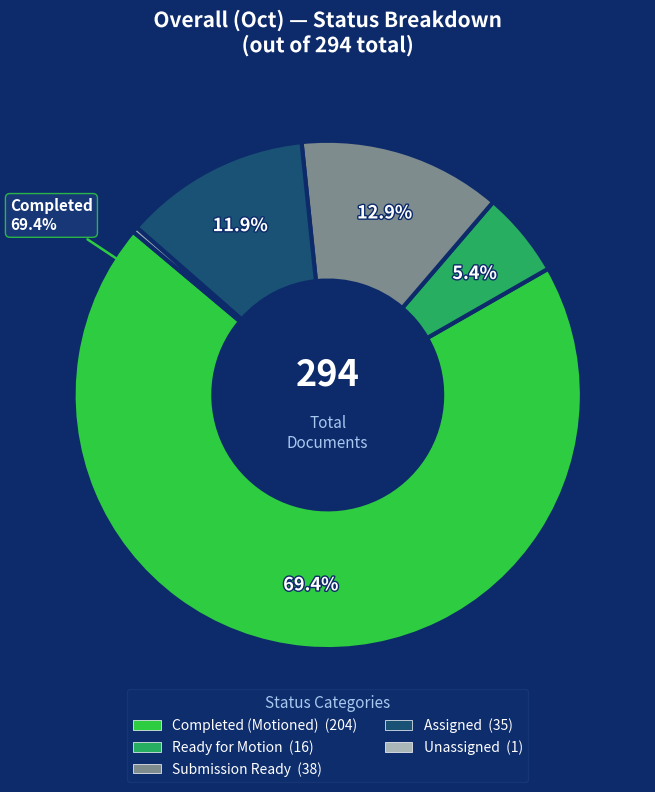

To the nearest percent, what percentage of the pie is Assigned?

12%